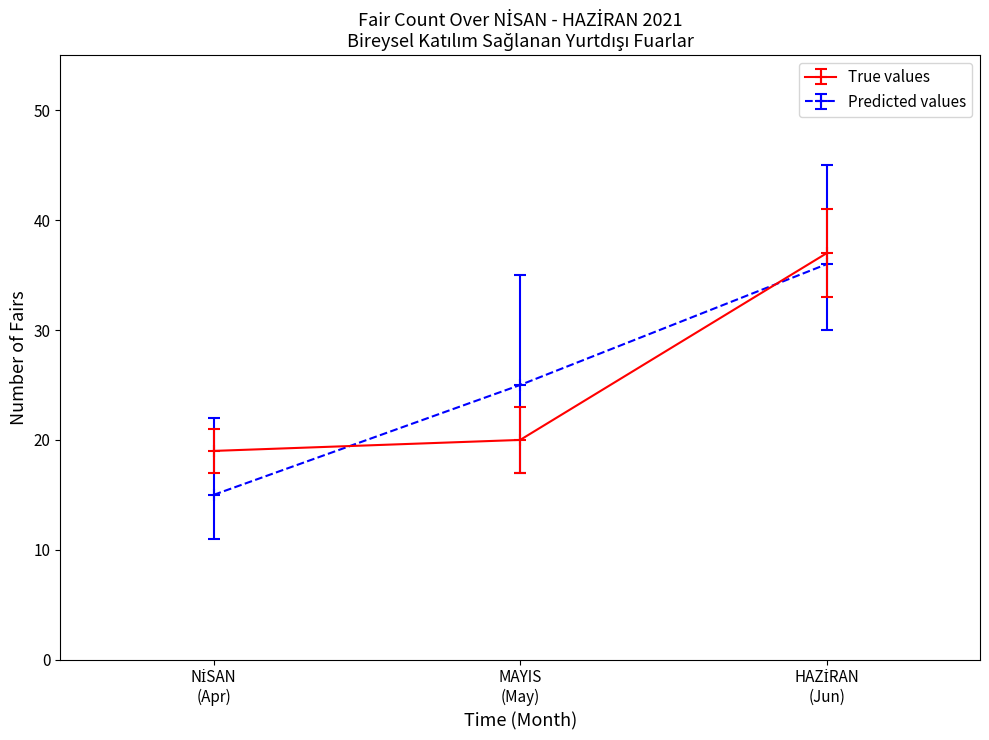

How many lines are shown in the chart?

2